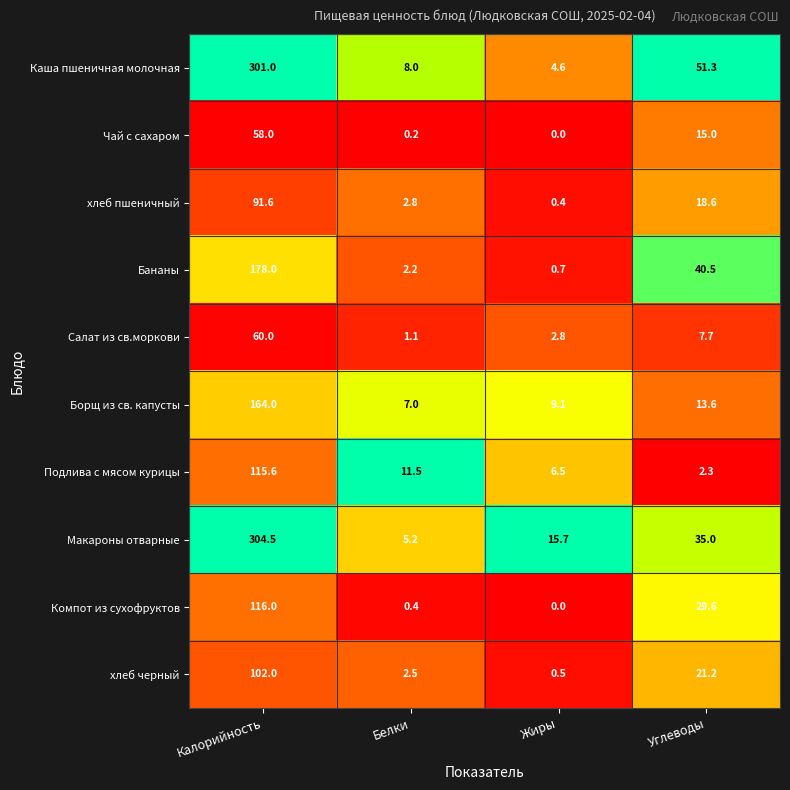

What is the difference between the maximum and second lowest values in the Борщ из св. капусты series?

154.9